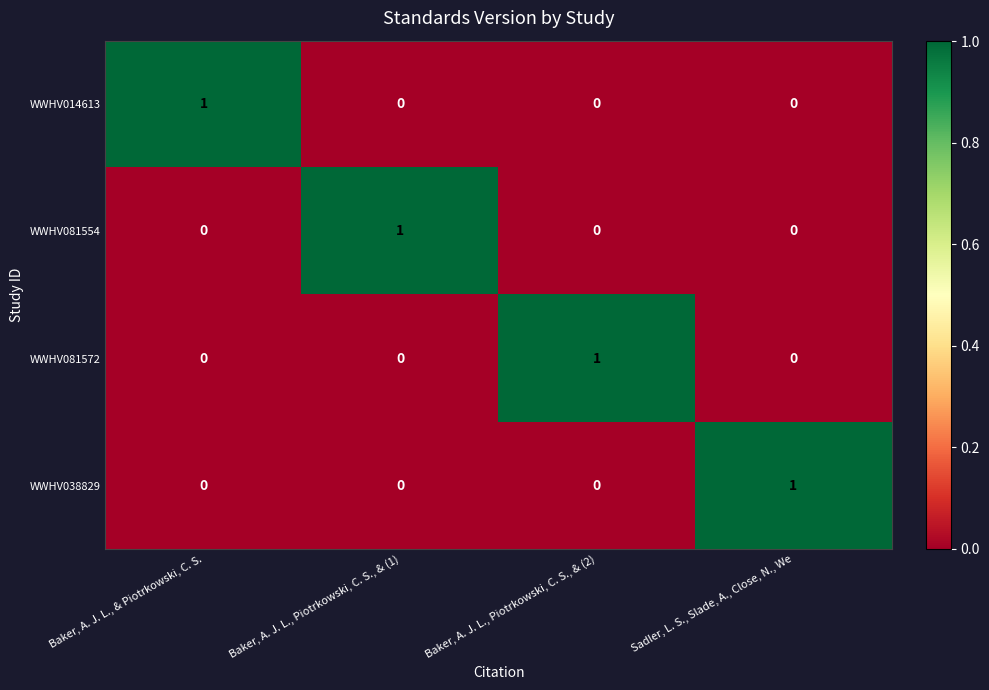

Is the value of WWHV038829 at Baker, A. J. L., Piotrkowski, C. S., & (2) greater than the value of WWHV014613 at Baker, A. J. L., & Piotrkowski, C. S.?

No